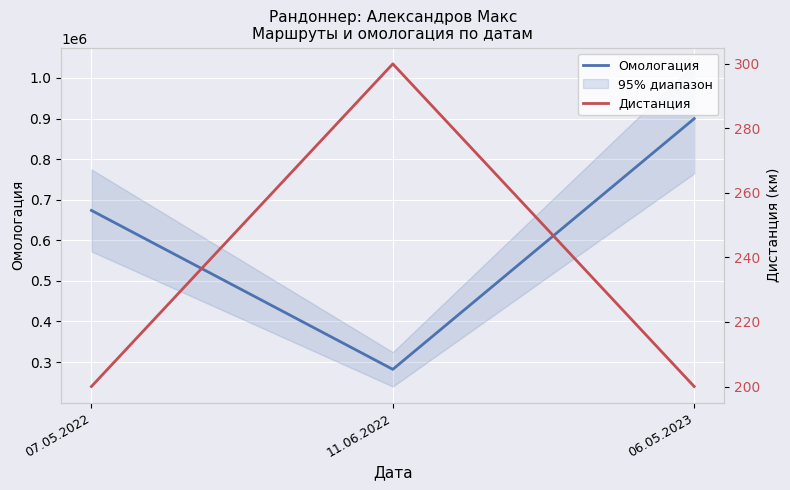

Does the chart display data point markers on the line(s)?

No